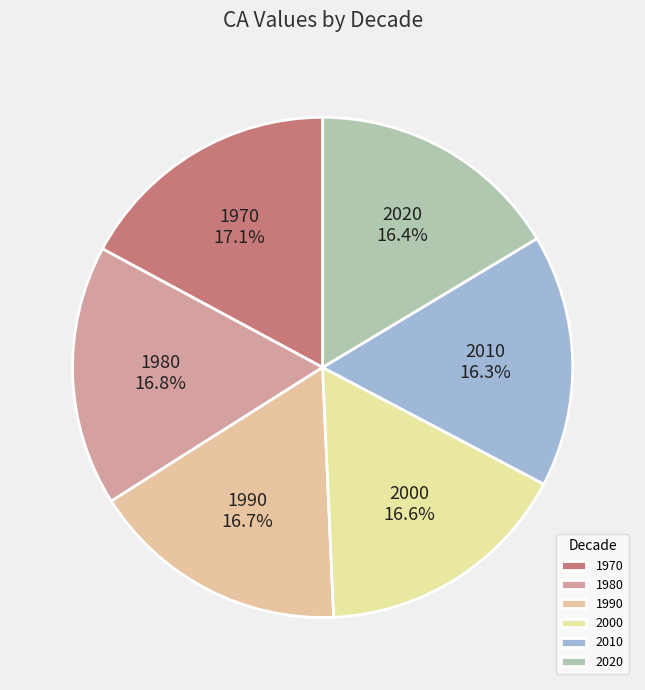

What percentage is NOT represented by 1990?

83.3%